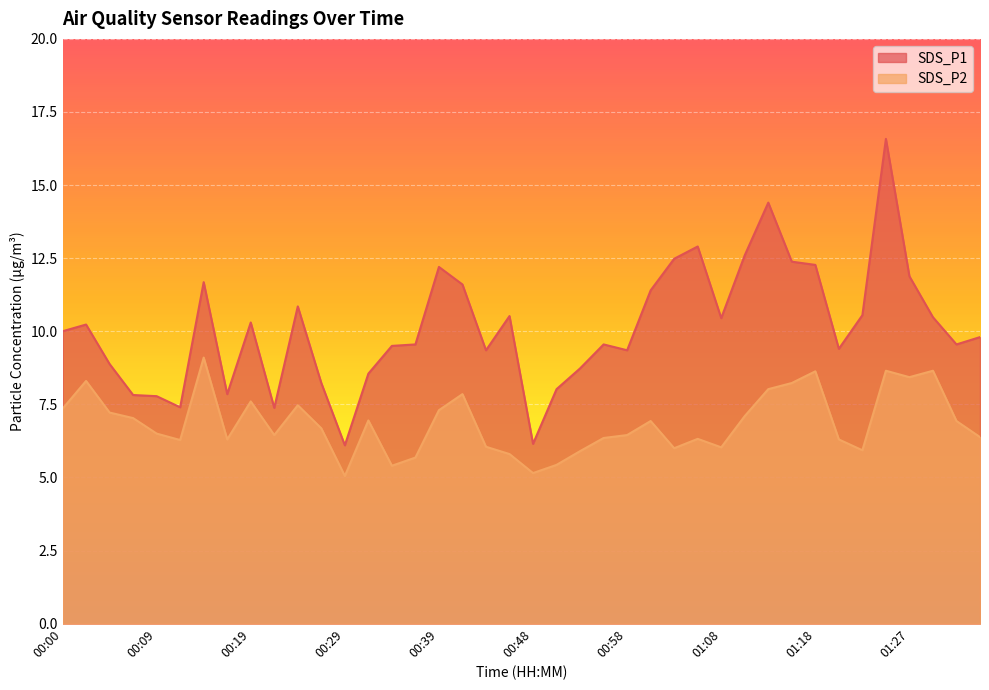

List the series in order of their overall mean, lowest first.

SDS_P2, SDS_P1